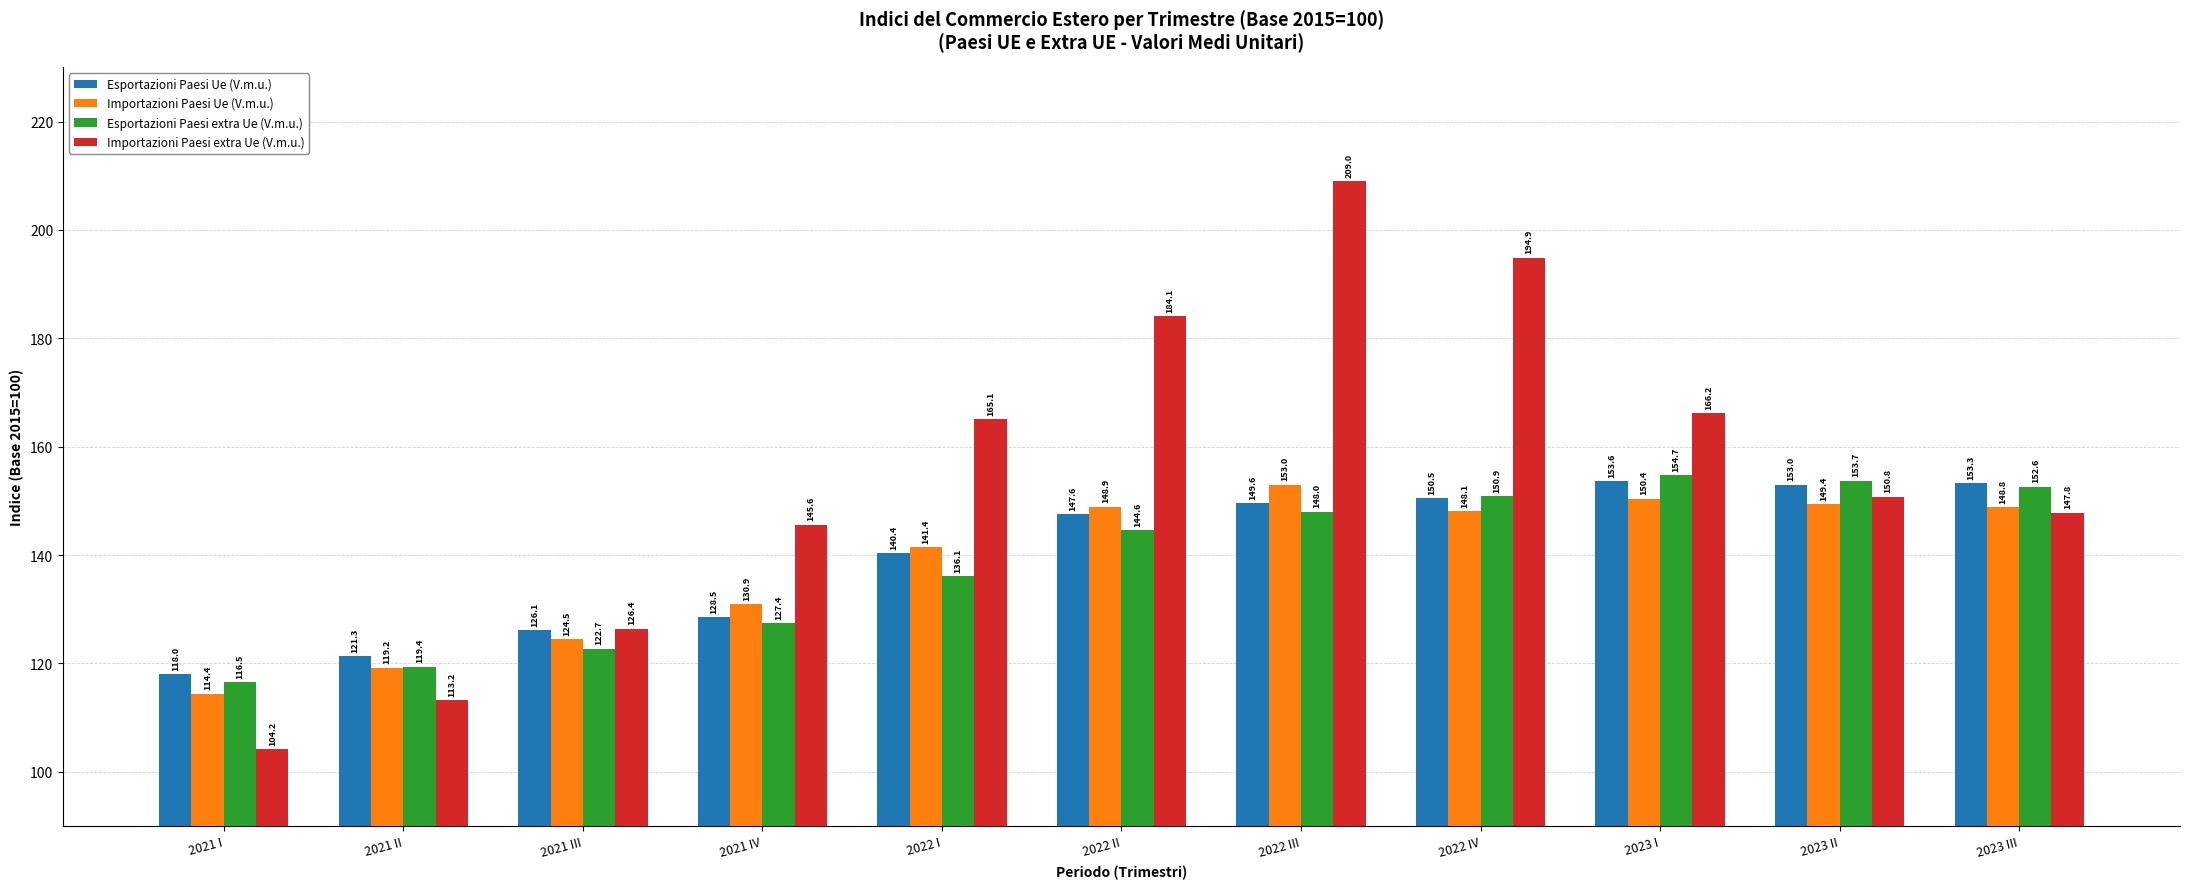

What is the maximum value for Esportazioni Paesi extra Ue (V.m.u.)?

154.7